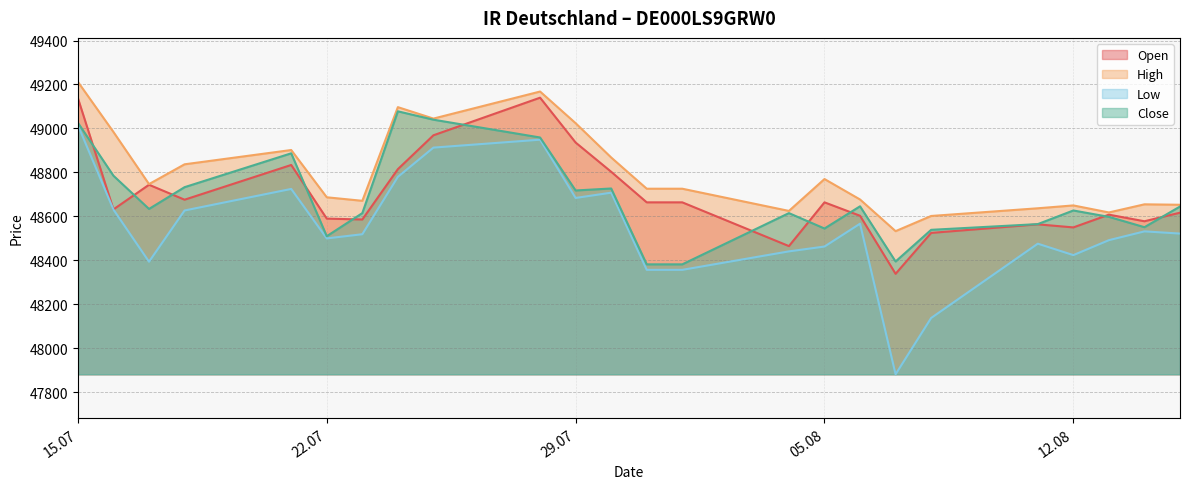

List the series in order of their peak value, highest first.

High, Open, Close, Low